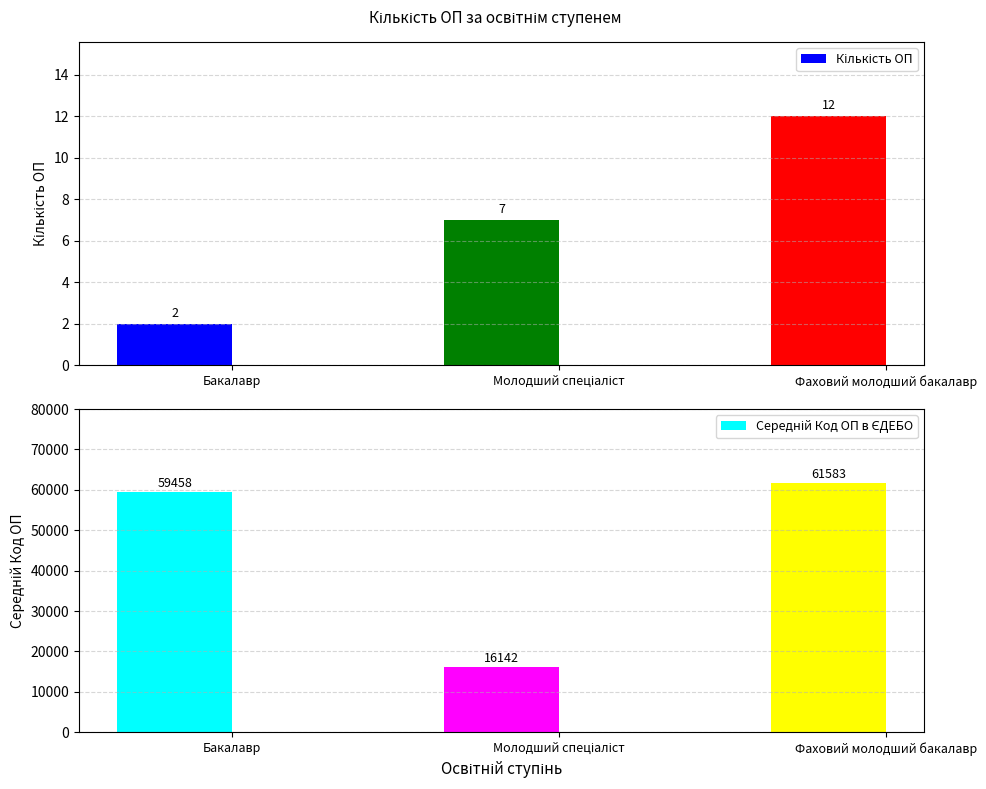

Which series changed the most between Бакалавр and Молодший спеціаліст?

Середній Код ОП в ЄДЕБО